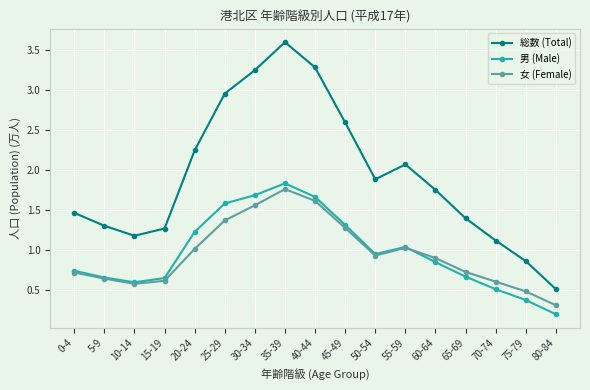

What position from the right is 0-4?

17